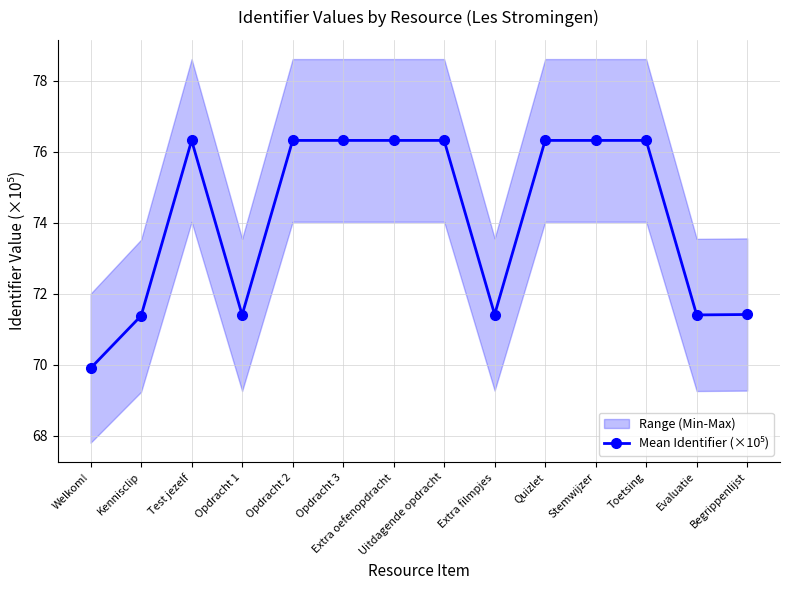

Which label corresponds to the smallest value in the chart?

Welkom!